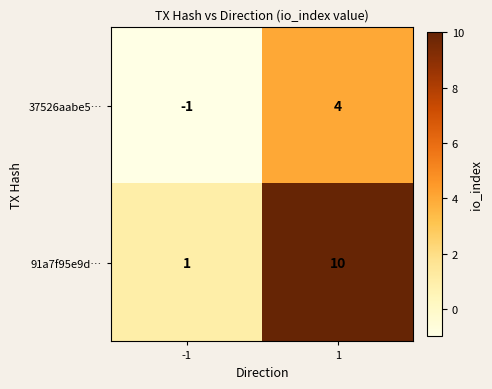

True or false: 37526aabe5… has a value of -1 at -1.

True